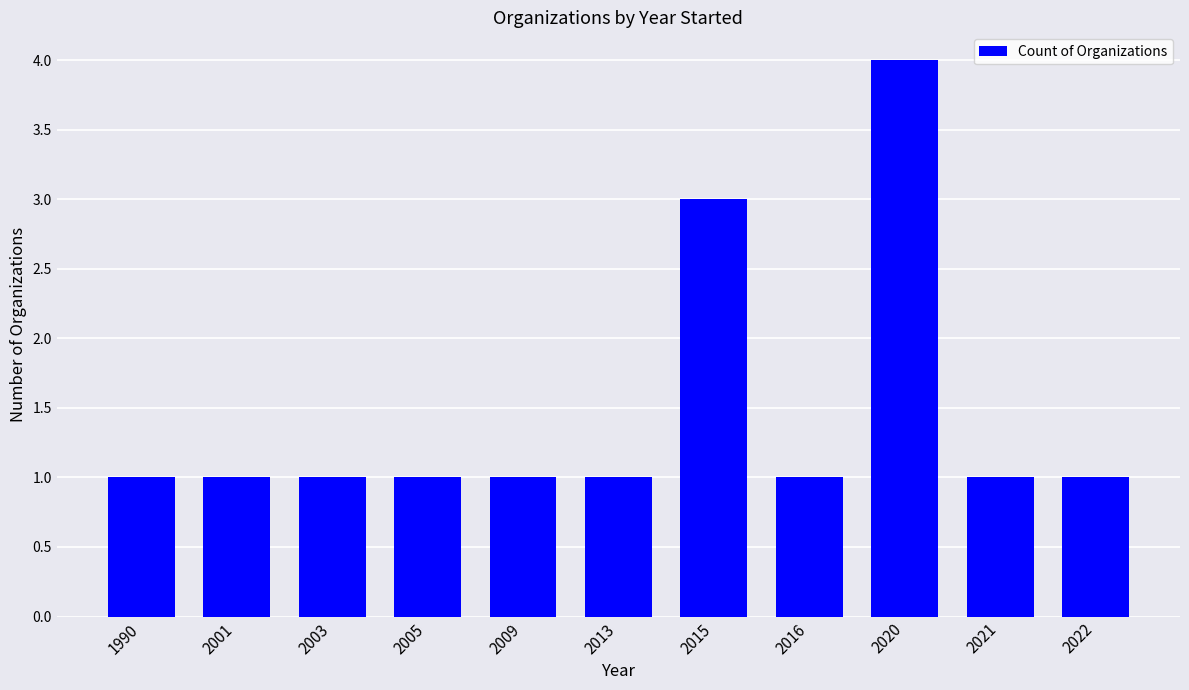

Is it true that the value at 2009 is 1?

True